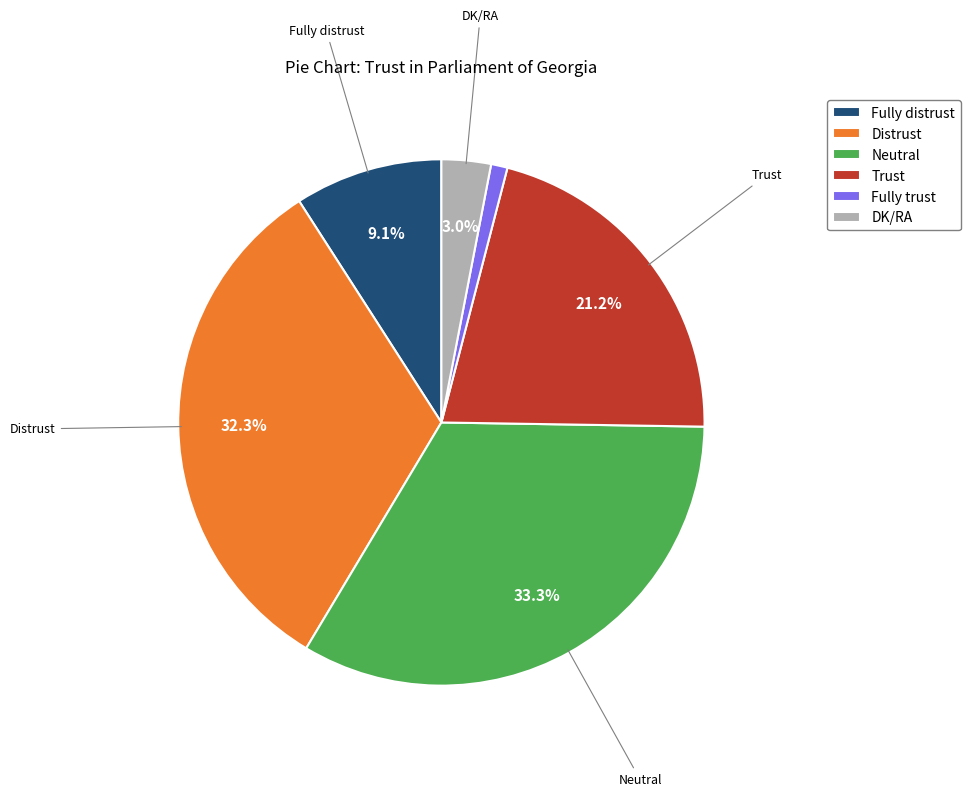

Is the sum of DK/RA and Fully trust greater than half?

No